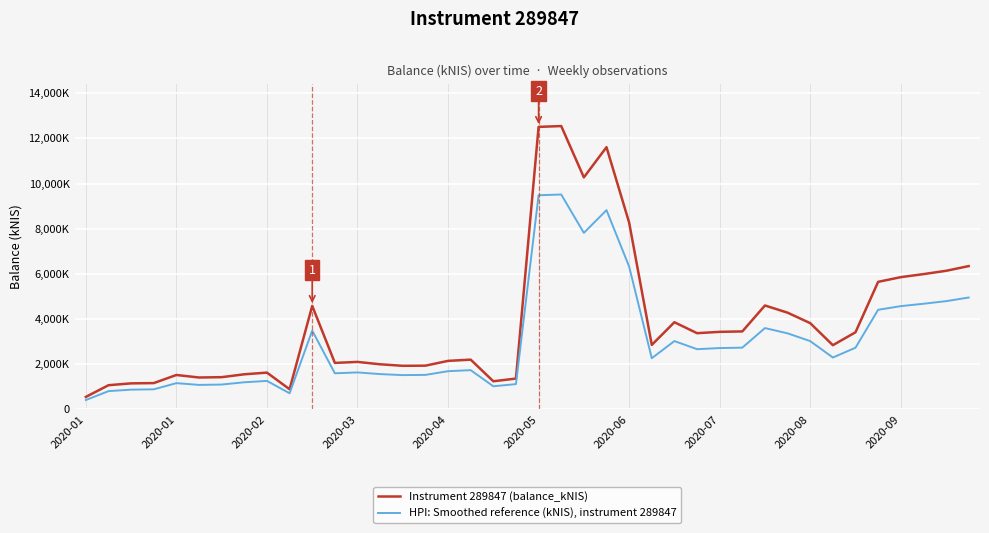

Does the chart display data point markers on the line(s)?

No